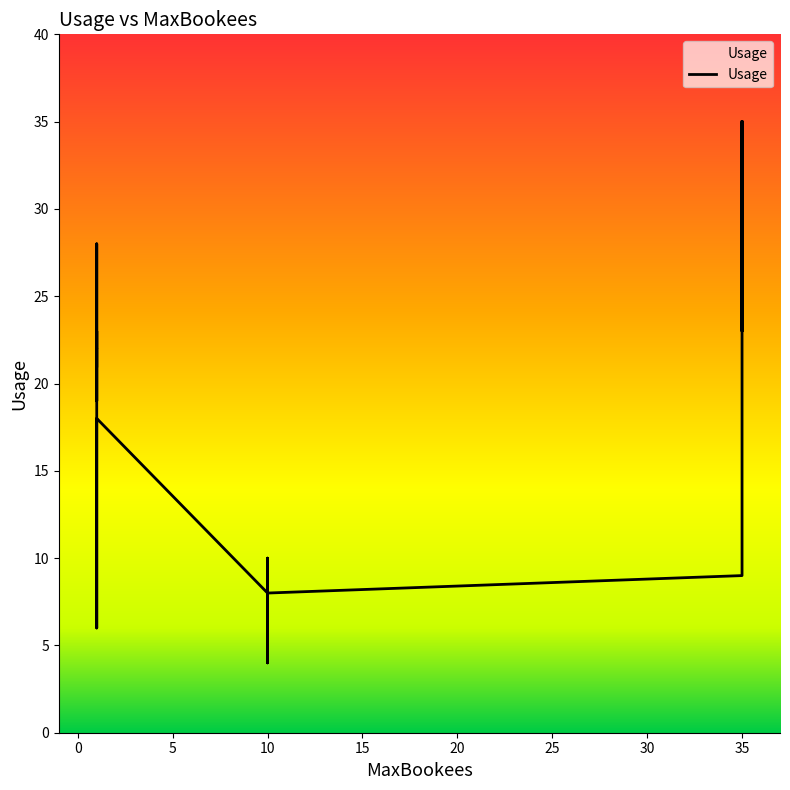

Is this an area chart (filled region under the line)?

No